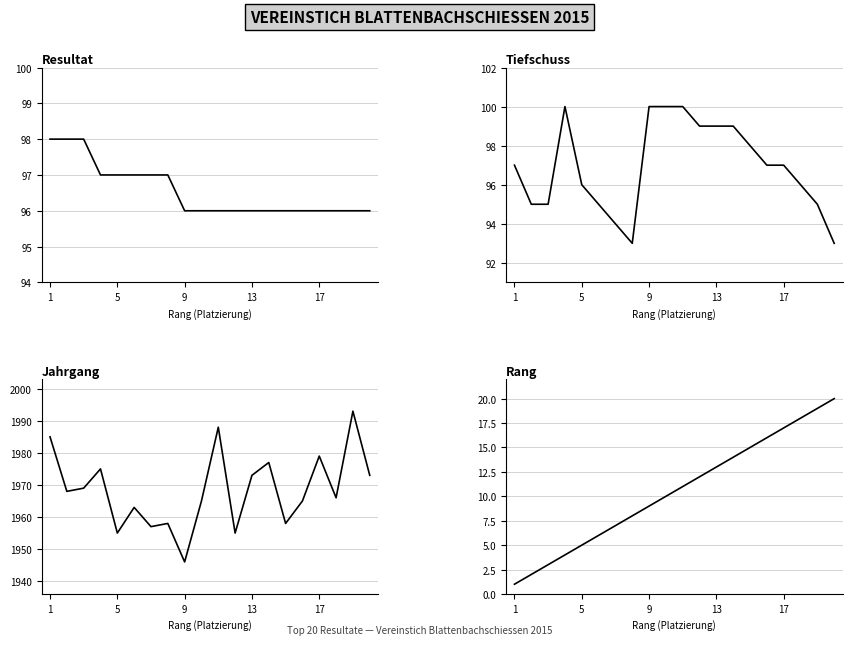

True or false: Jahrgang has a value of 3506 at 5.

False